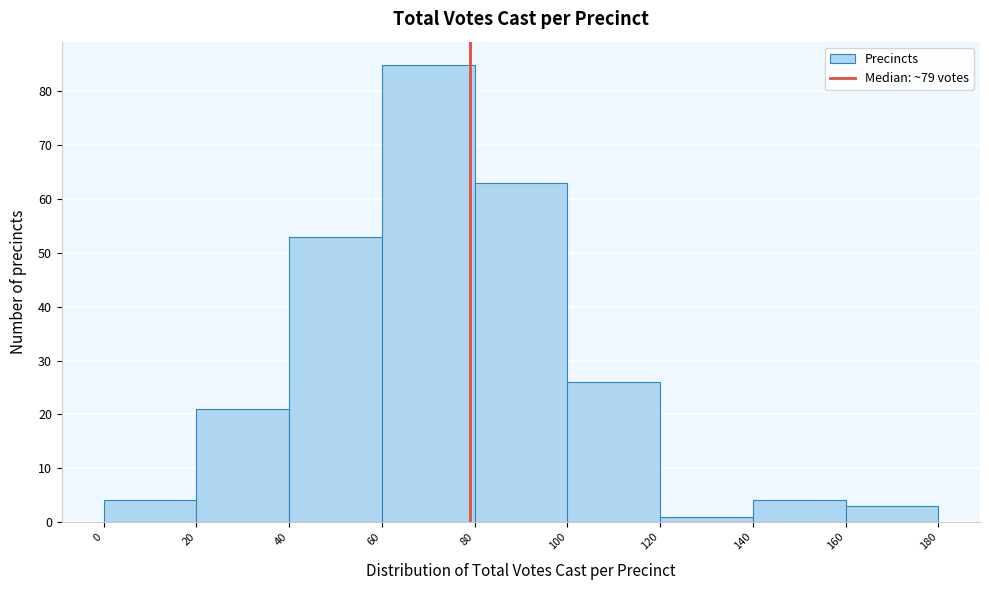

Reading left to right, list every bar in this chart as the range it spans on the x-axis followed by its height. The values are not printed on the chart, so give them approximately, as read against the axis.

0 to 20: 4
20 to 40: 21
40 to 60: 53
60 to 80: 85
80 to 100: 63
100 to 120: 26
120 to 140: 1
140 to 160: 4
160 to 180: 3